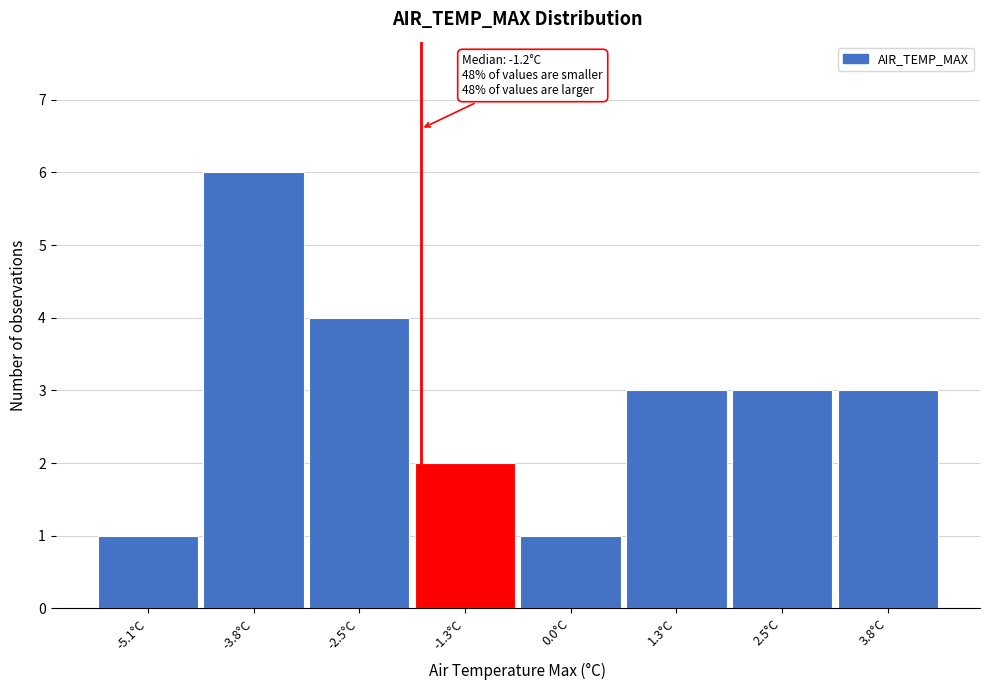

Reading right to left, extract all data points from this chart.

3	3	3	1	2	4	6	1